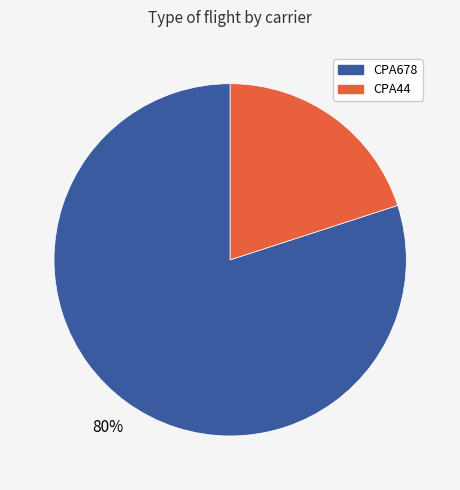

Which category has the smallest portion of the pie?

CPA44